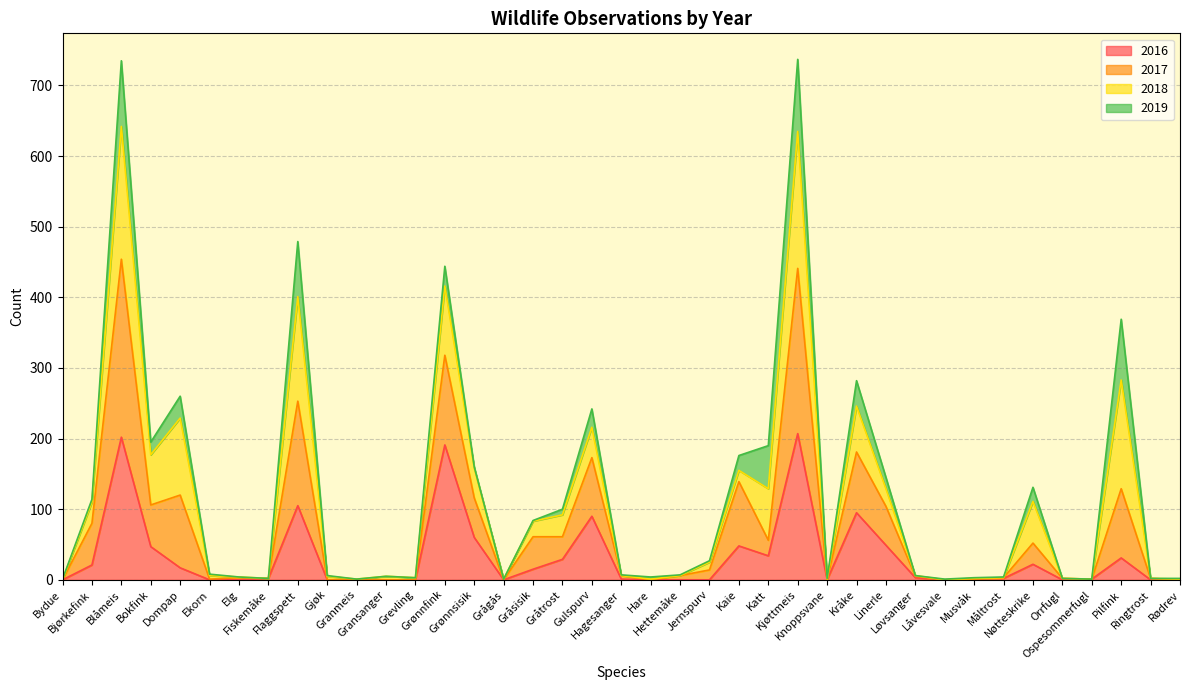

True or false: 2017 has more than 0 interior local peaks.

True